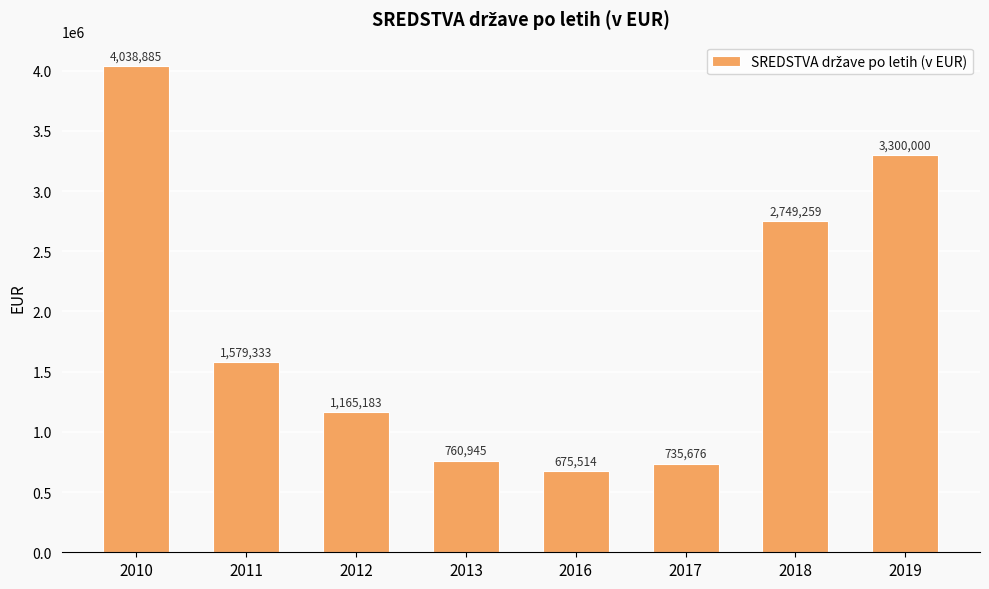

What is the ratio of the value at 2010 to the value at 2018?

1.5